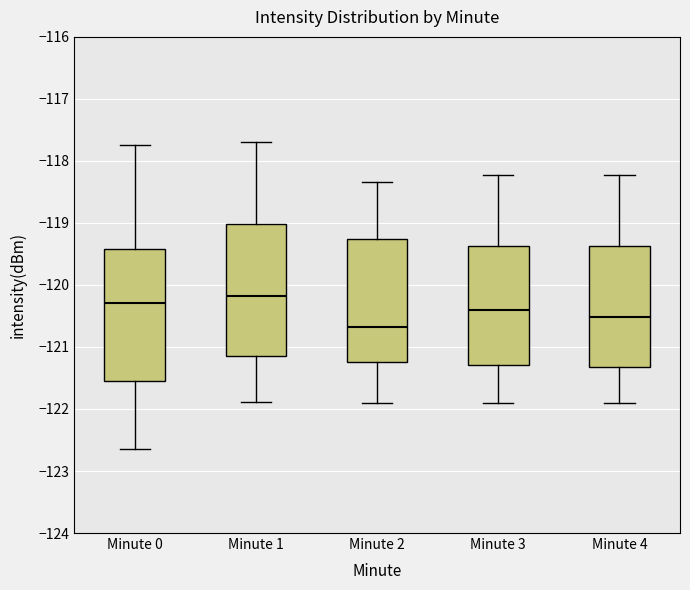

Which box has the highest median line?

Minute 1